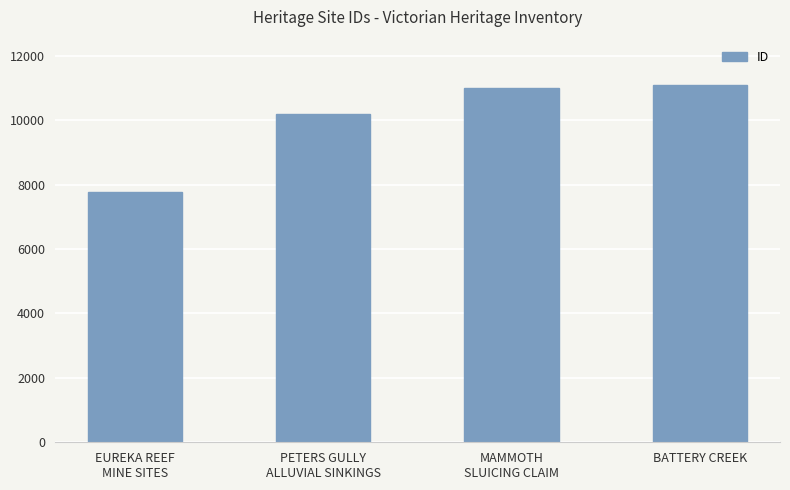

Reading left to right, list all the values displayed in this chart.

EUREKA REEF
MINE SITES=7781	PETERS GULLY
ALLUVIAL SINKINGS=10195	MAMMOTH
SLUICING CLAIM=11011	BATTERY CREEK=11108